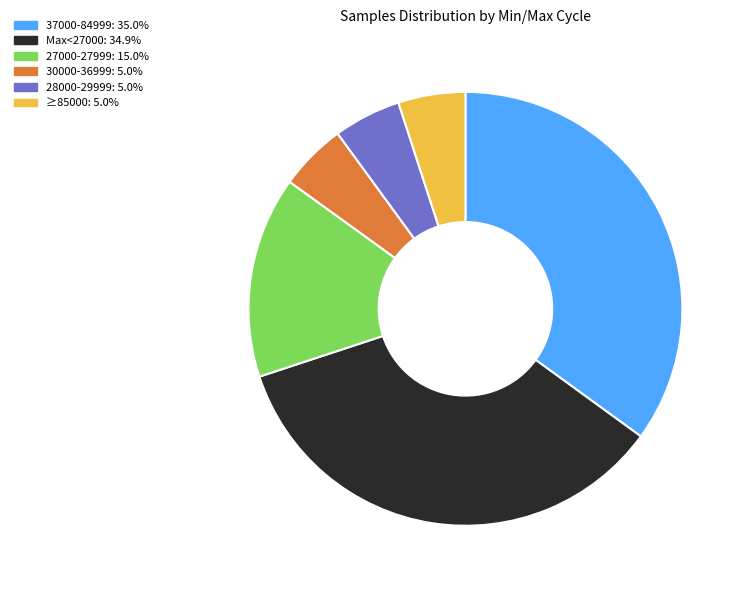

Does 27000-27999: 15.0% represent more than half of the total?

No